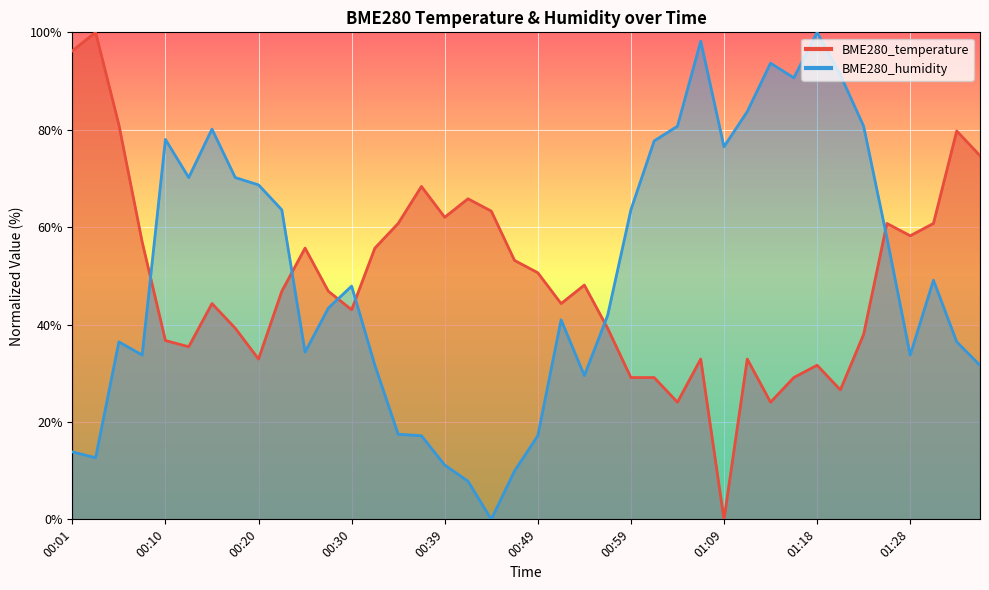

What is the difference between the highest and lowest values at 00:32?

24.1